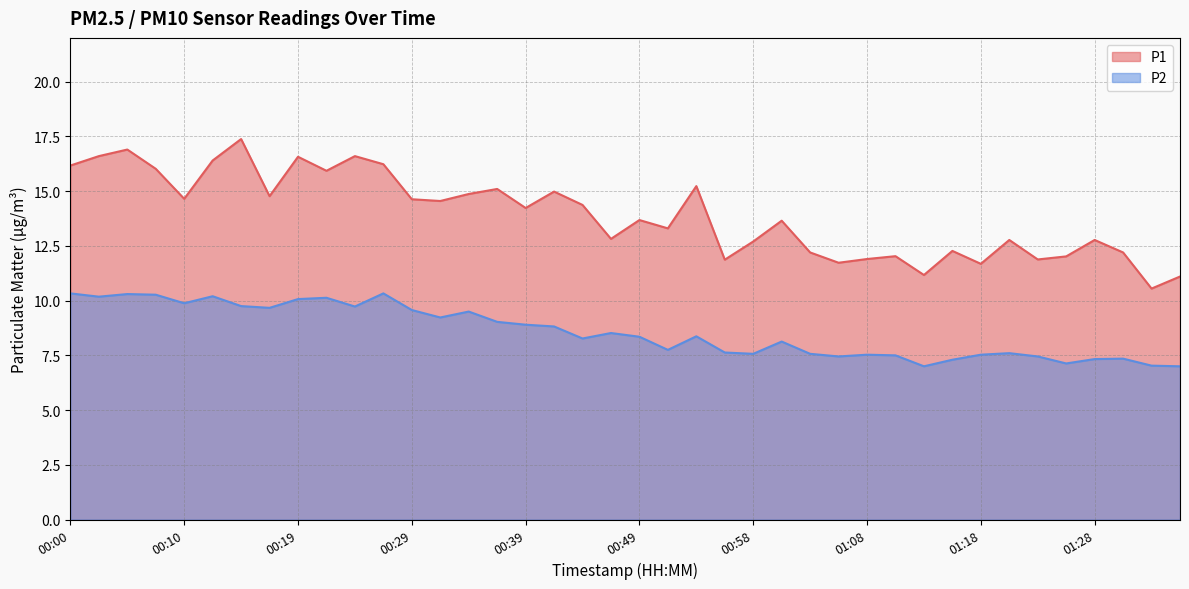

Is the value of P1 at 00:19 greater than the value of P2 at 00:12?

Yes